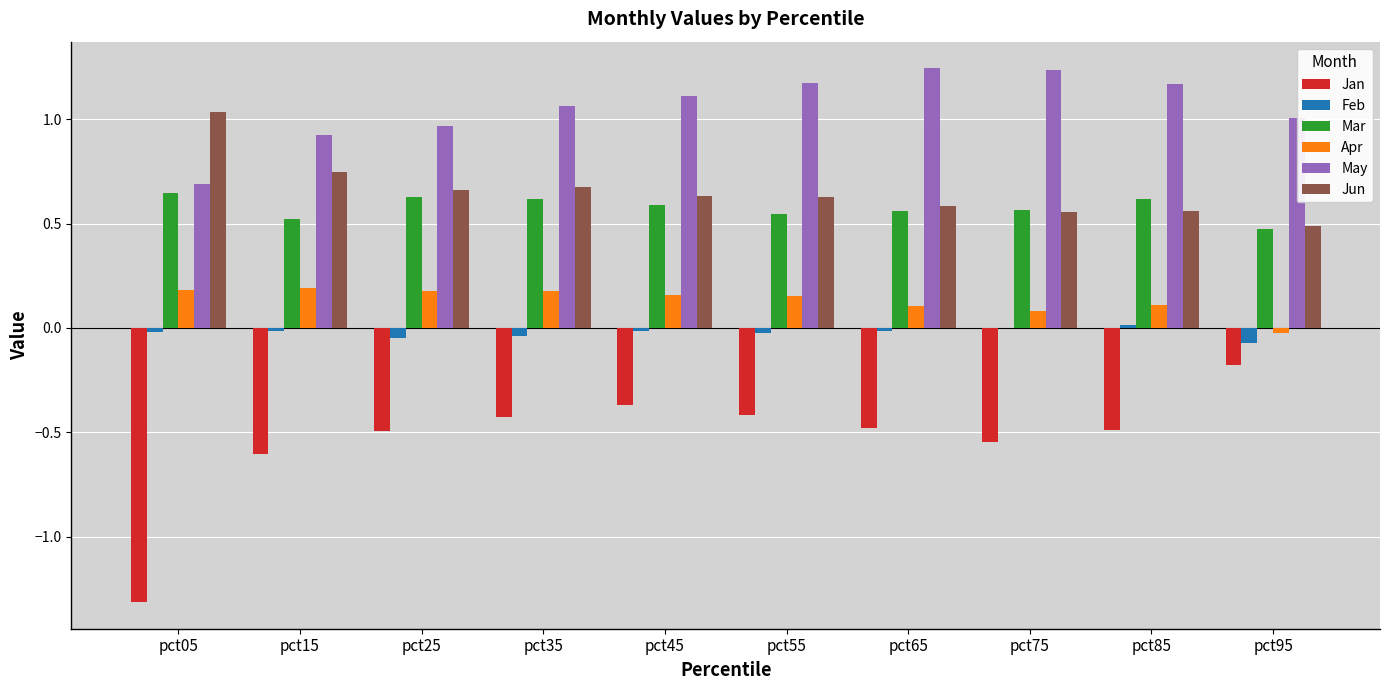

Which series has the largest range (max minus min)?

Jan